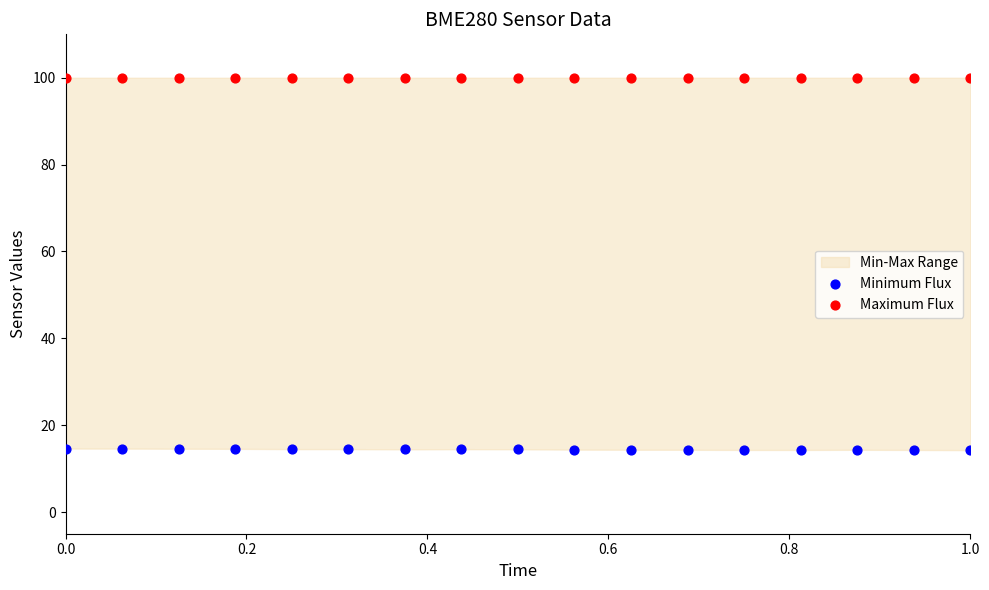

Which series reaches the maximum Y coordinate?

Maximum Flux